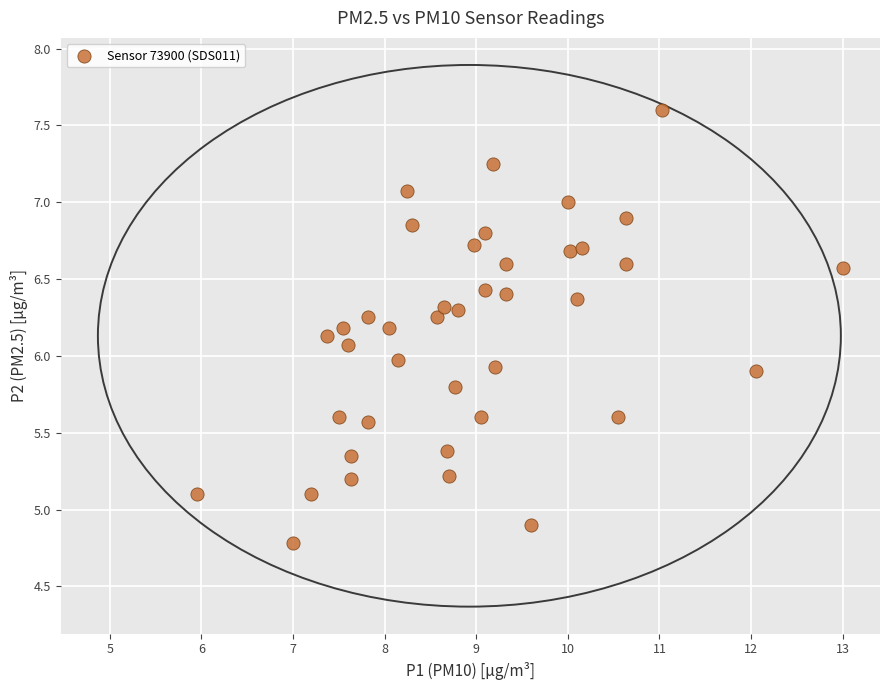

What is the range of X values (max minus min)?

7.0